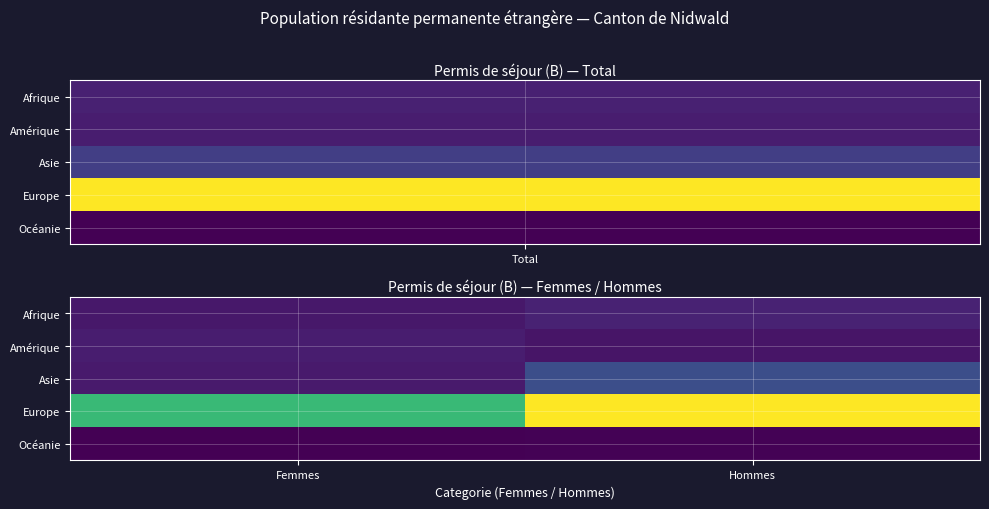

Reading right to left, list all the values displayed in this chart.

Afrique: Hommes=17	Femmes=11
Amérique: Hommes=10	Femmes=14
Asie: Hommes=42	Femmes=13
Europe: Hommes=176	Femmes=119
Océanie: Hommes=1	Femmes=0